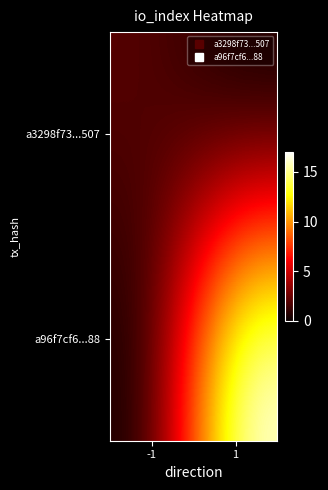

Reading right to left, transcribe all the data shown in this chart.

a3298f73...507: 1=0	-1=2
a96f7cf6...88: 1=17	-1=0